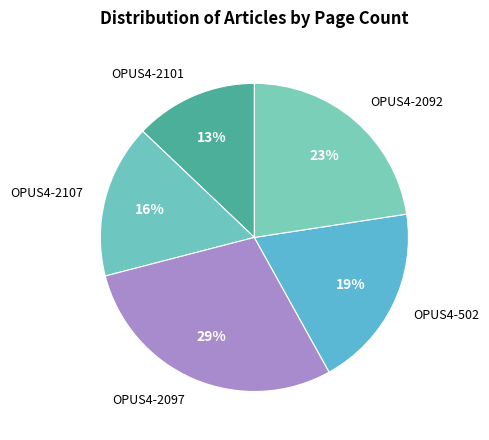

The OPUS4-2101 slice represents 24% of the pie. True or false?

False